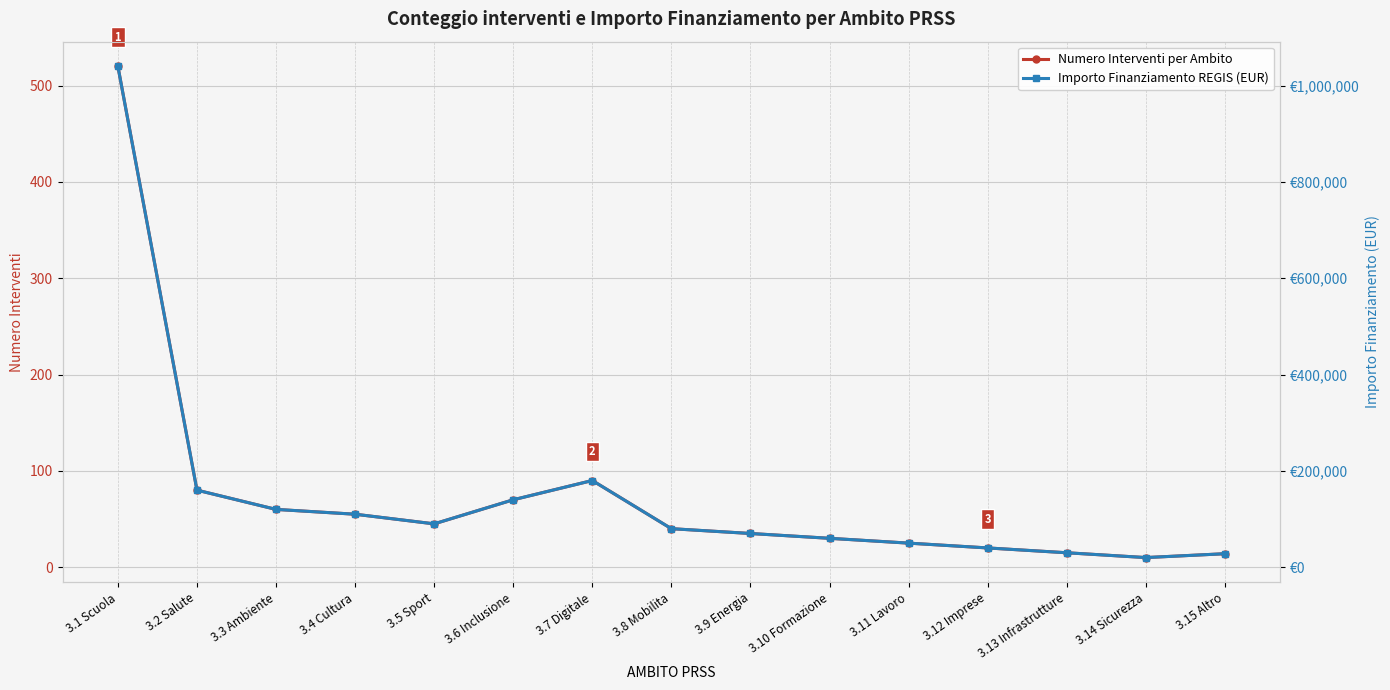

Is it true that Numero Interventi per Ambito equals 80 at 3.2 Salute?

True